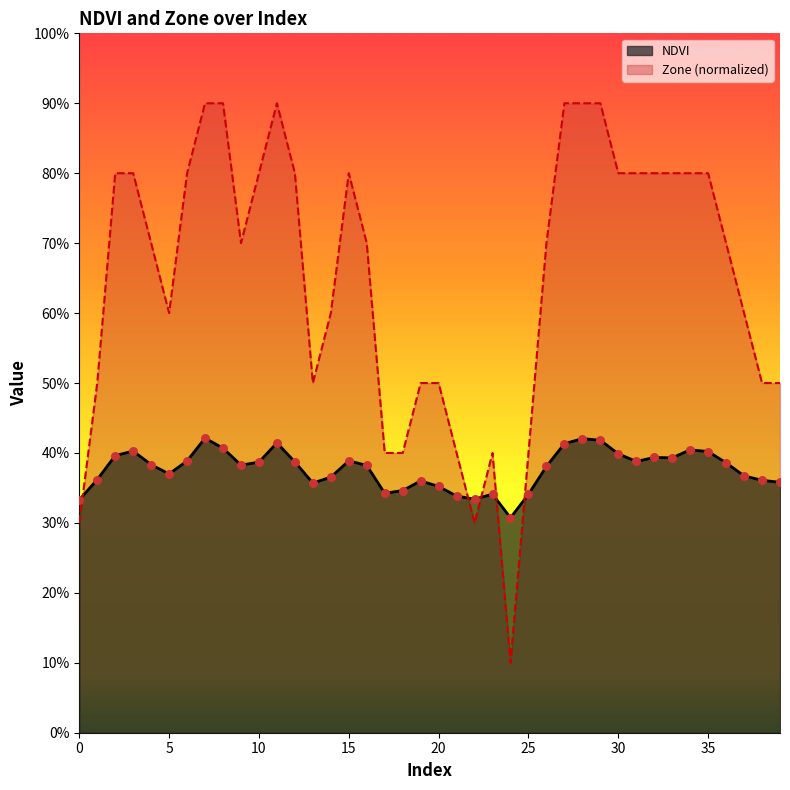

At which category is the sum across all series the highest?

7